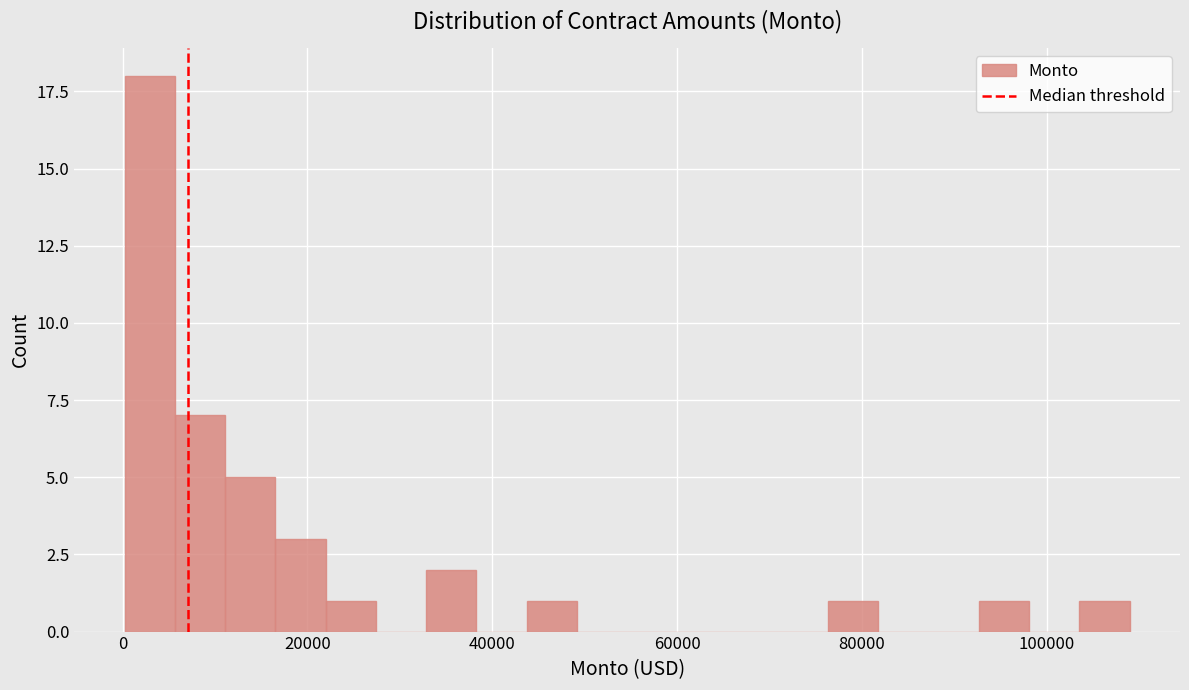

Around what value on the x-axis is the tallest bar? Give the approximate position of its centre, as read against the axis.

2000